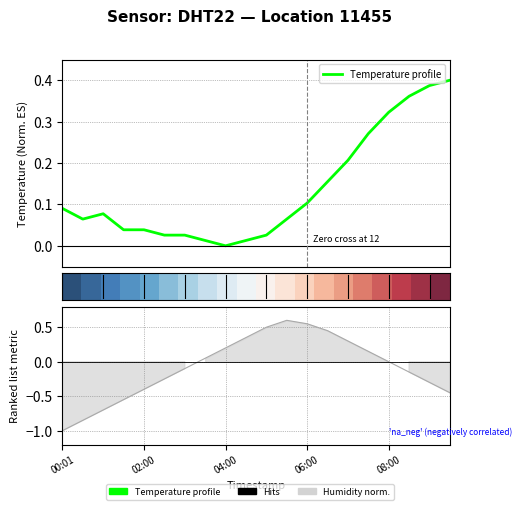

How many values in Ranking metric scores are below zero?

10